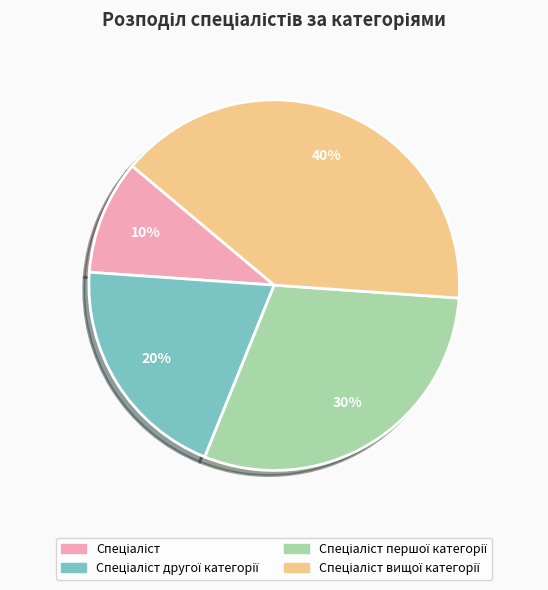

To the nearest percent, what is the average slice percentage?

25%